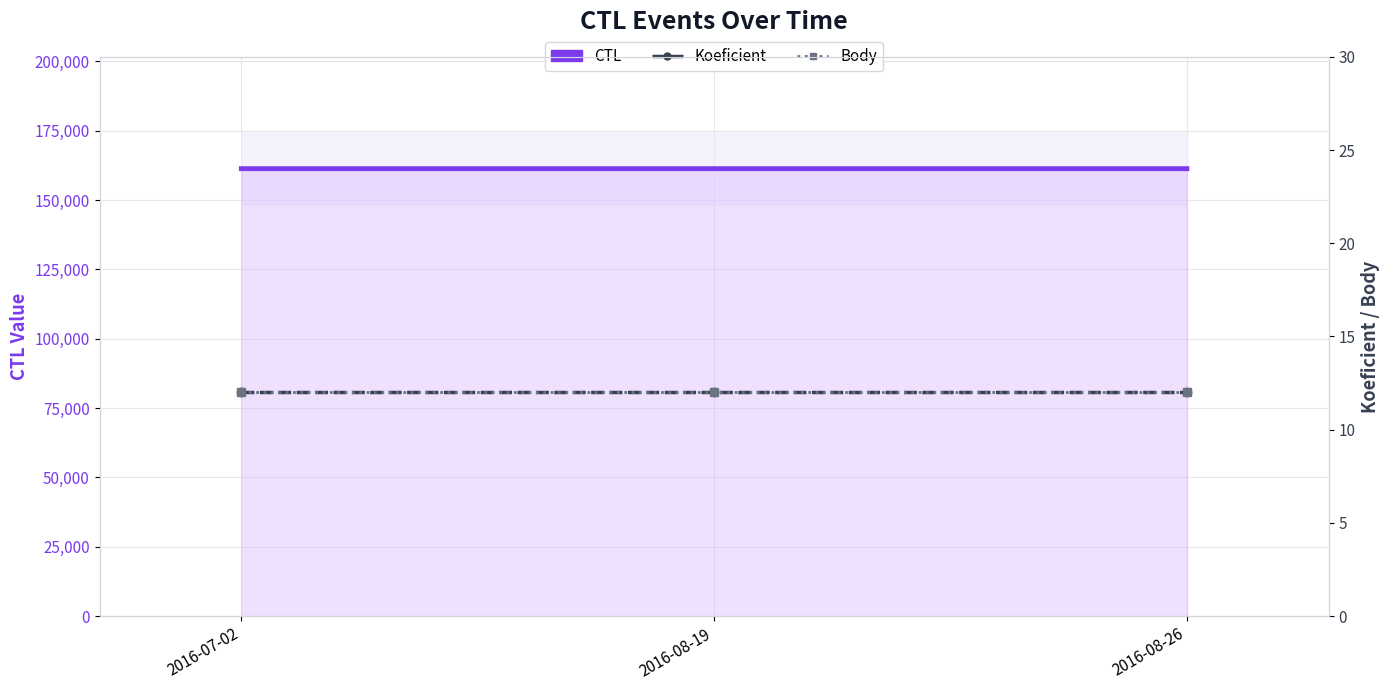

Rank the categories by Koeficient value from lowest to highest.

2016-07-02, 2016-08-19, 2016-08-26